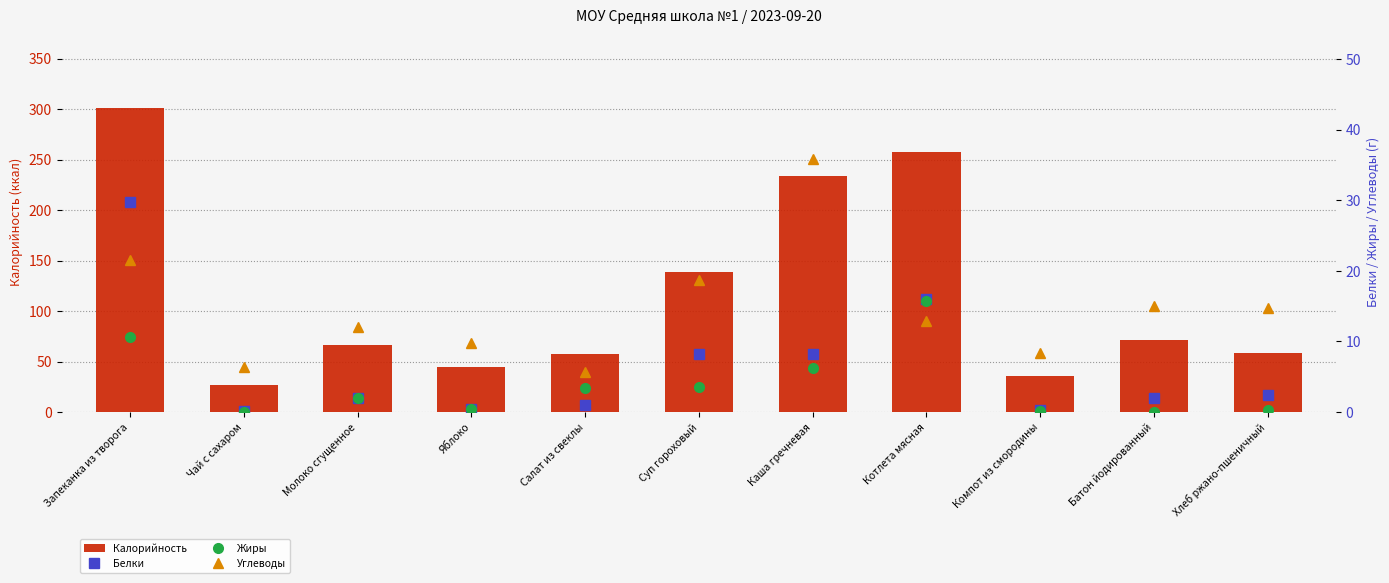

What is the maximum value for Углеводы?

35.9